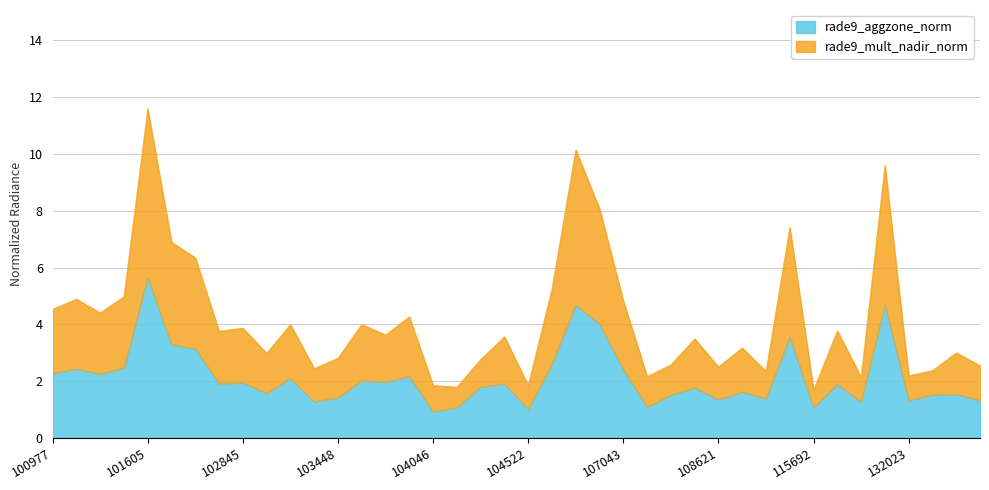

Between 104046 and 101986, which is larger?

101986